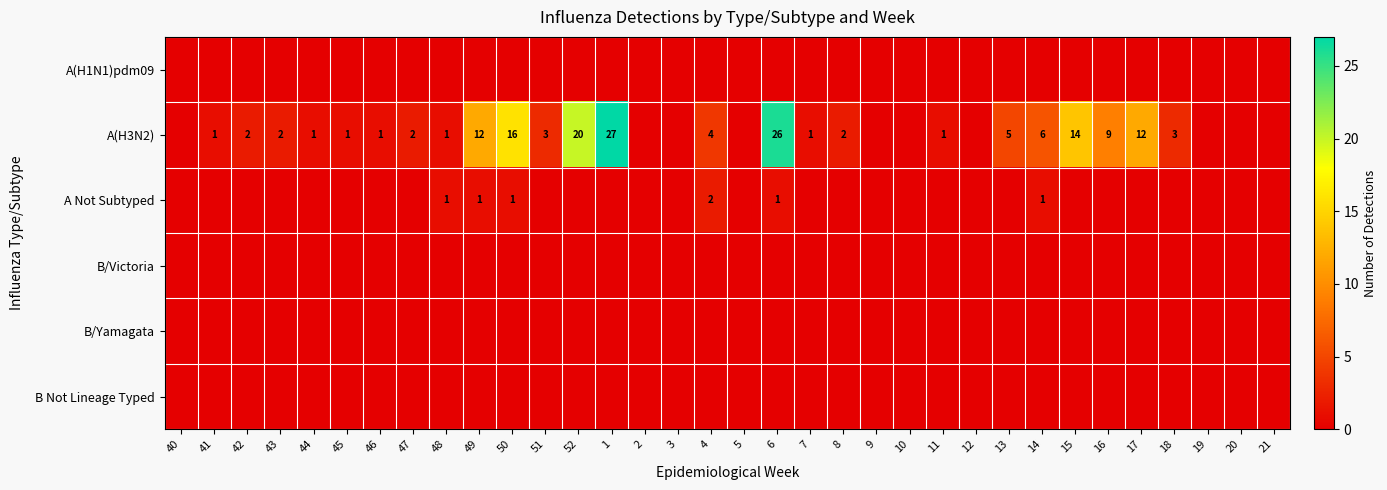

How many categories are shown in the chart?

34